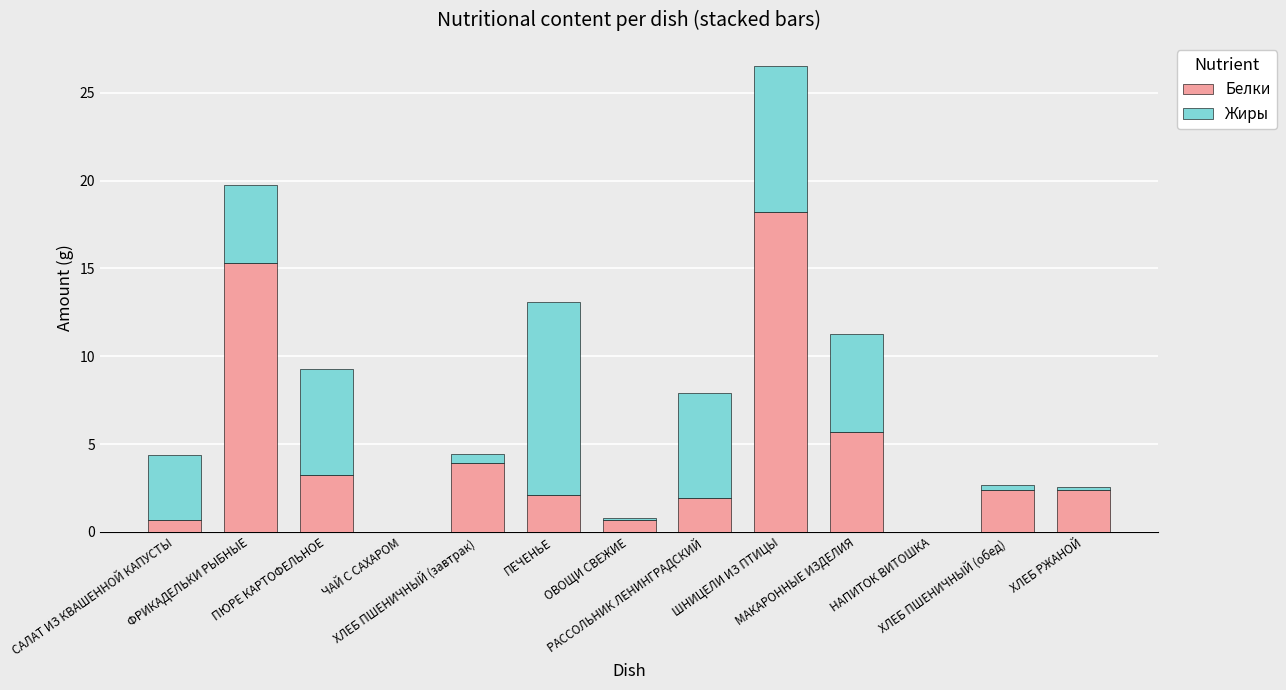

What is the sum of all Белки values?

56.6